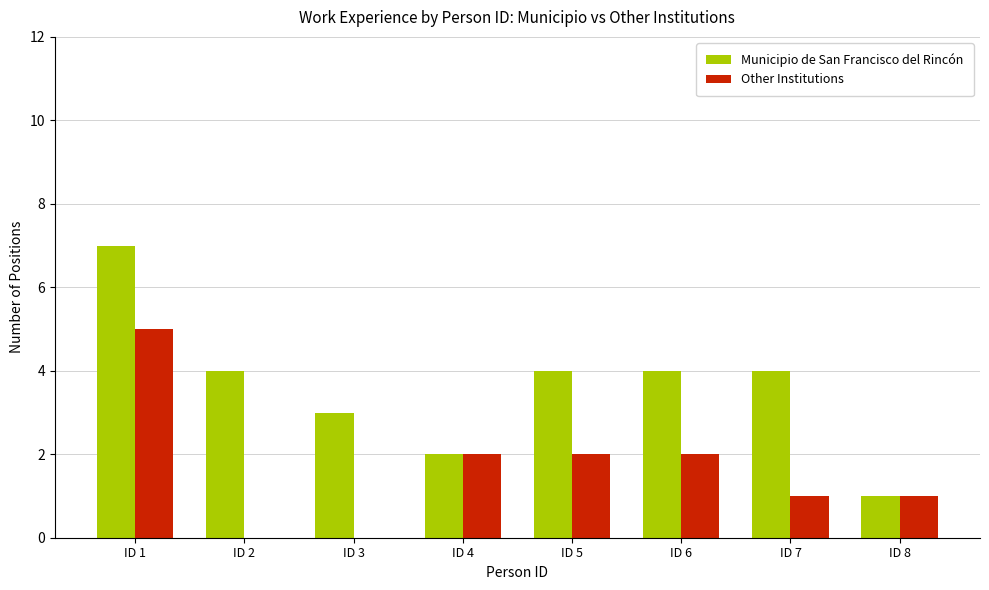

Is the value of Other Institutions at ID 2 greater than the value of Municipio de San Francisco del Rincón at ID 2?

No